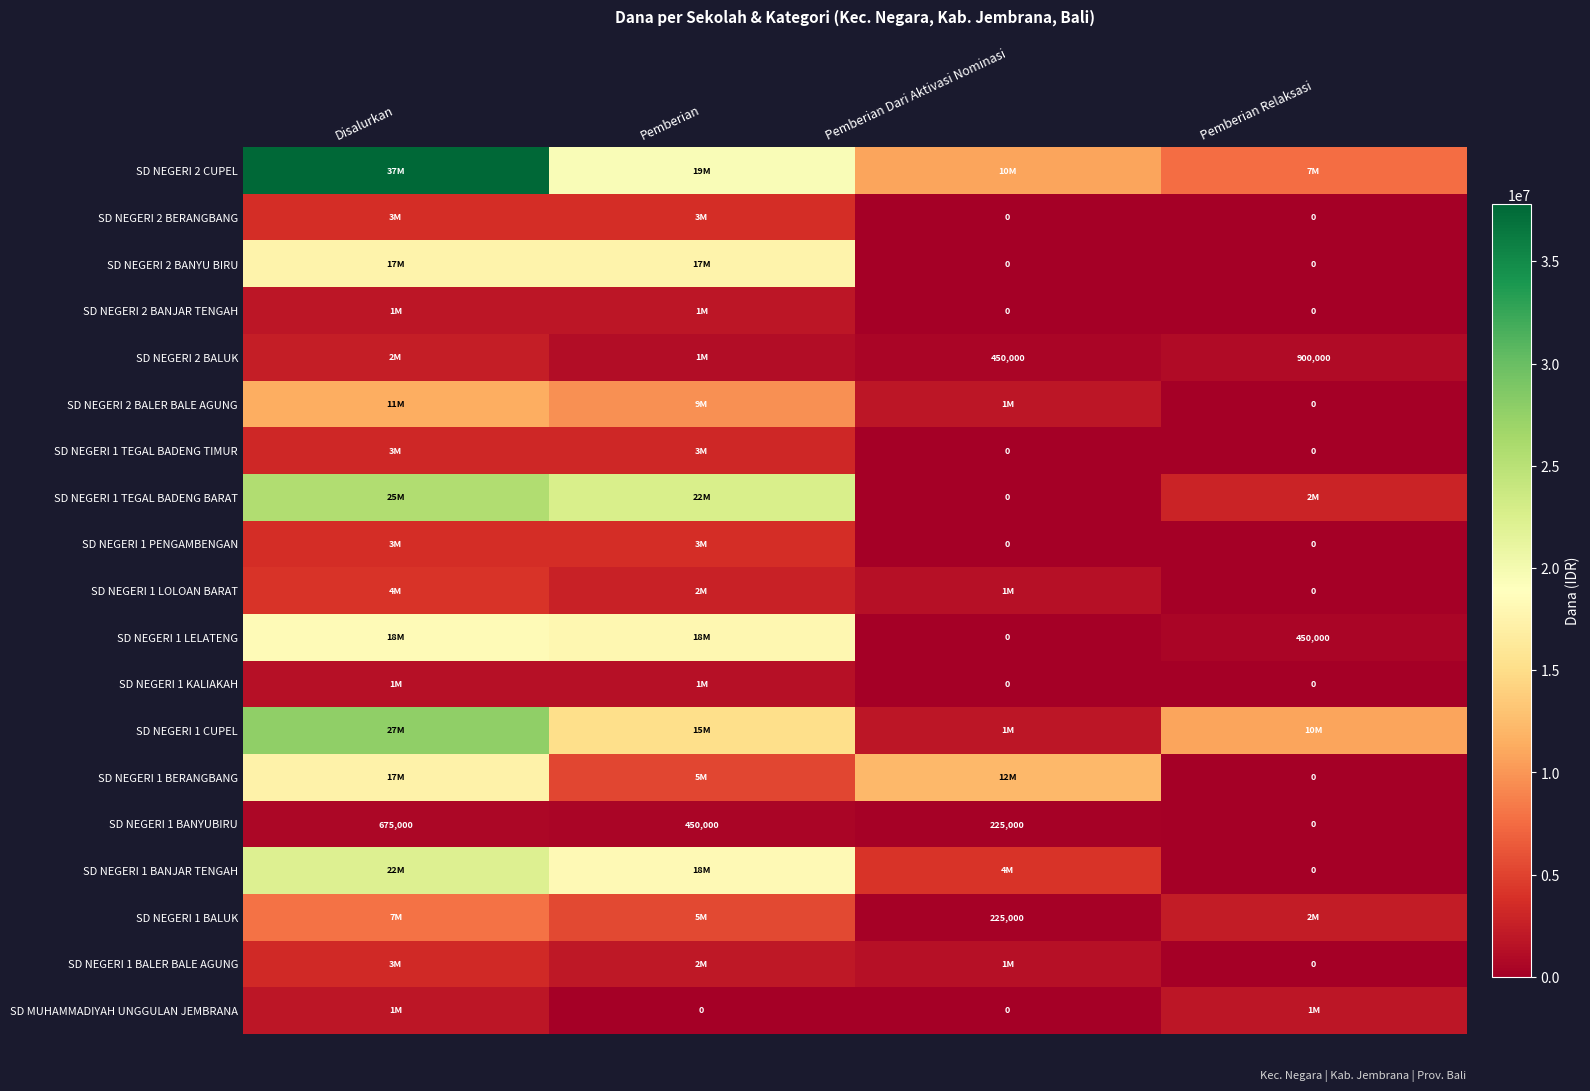

What is the average value of the SD NEGERI 1 BANYUBIRU series?

337500